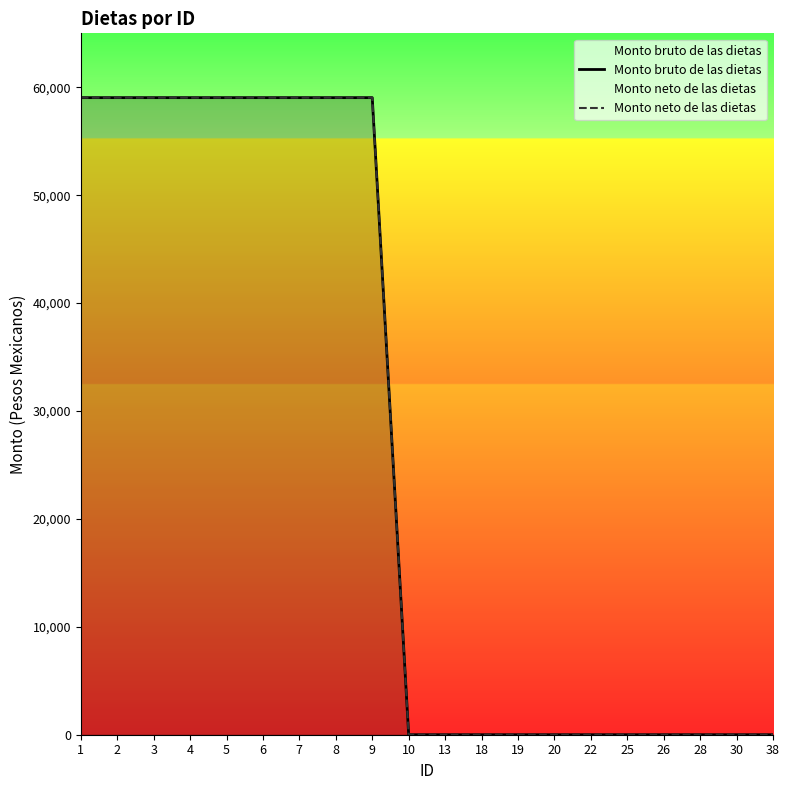

True or false: Monto bruto de las dietas has more than 1 interior local peaks.

False